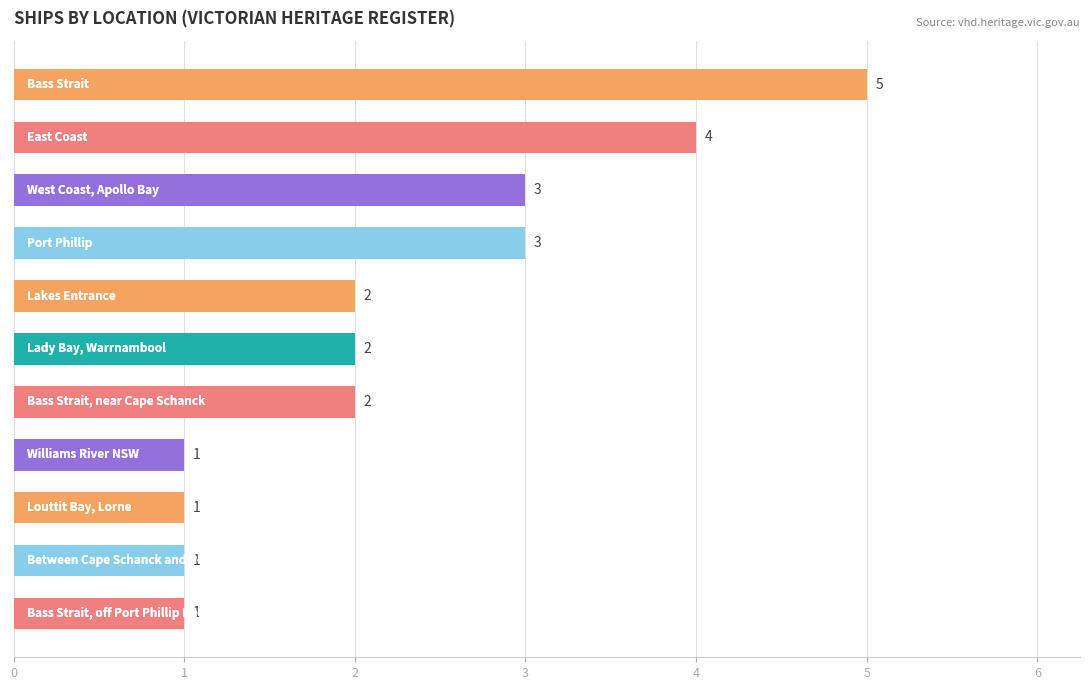

What is the maximum value shown in the chart?

5